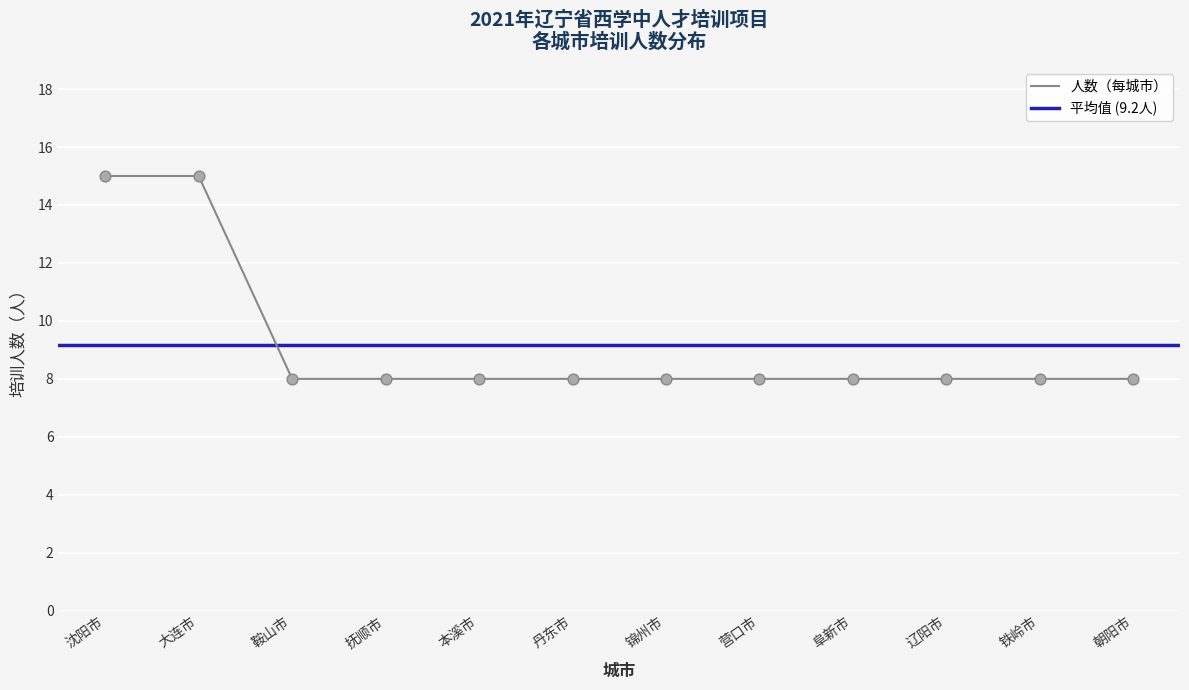

Which has a higher value, 沈阳市 or 阜新市?

沈阳市